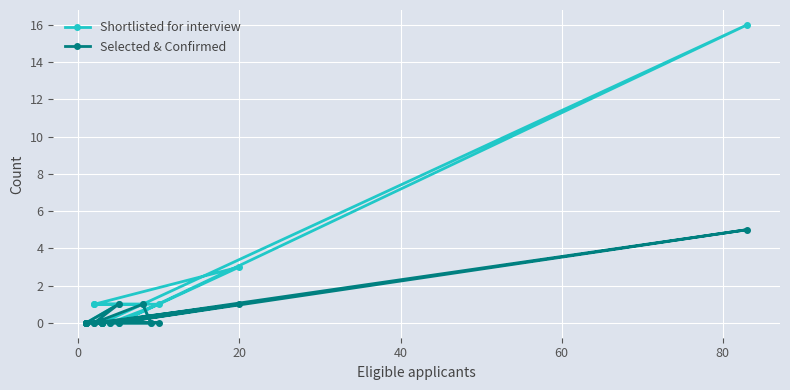

The Selected & Confirmed series shows 2 at 9. True or false?

False